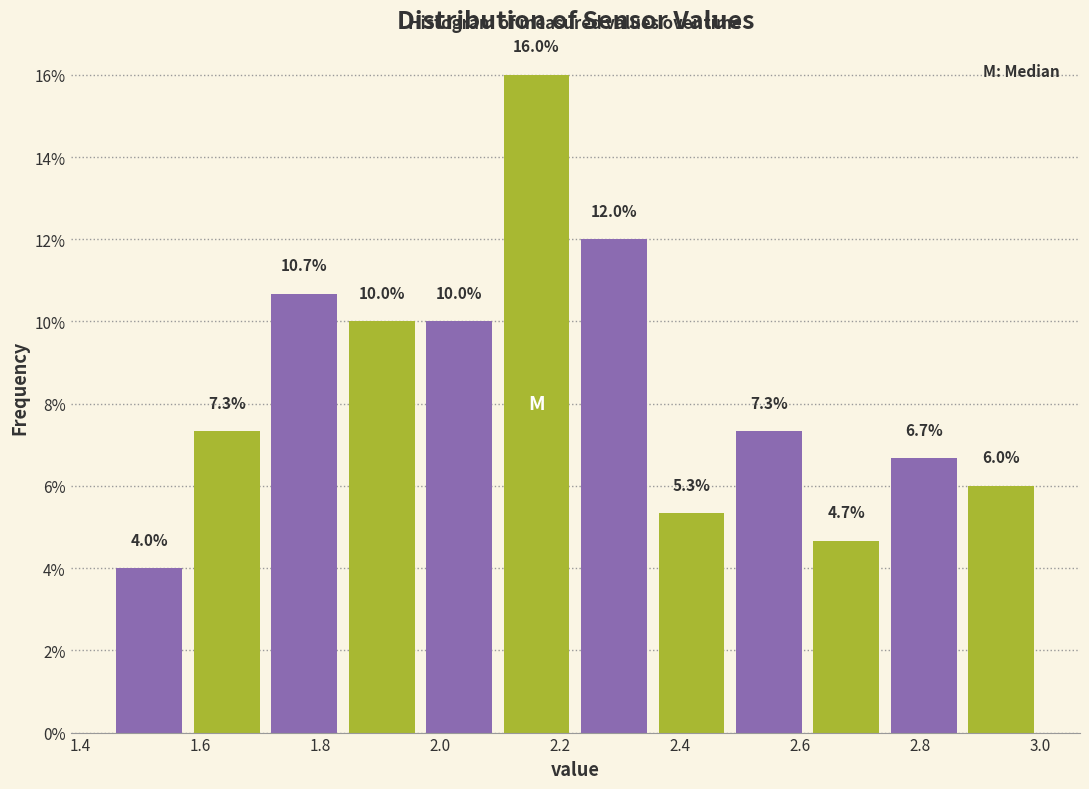

Over which range of the x-axis is the bar tallest?

2.10 to 2.22